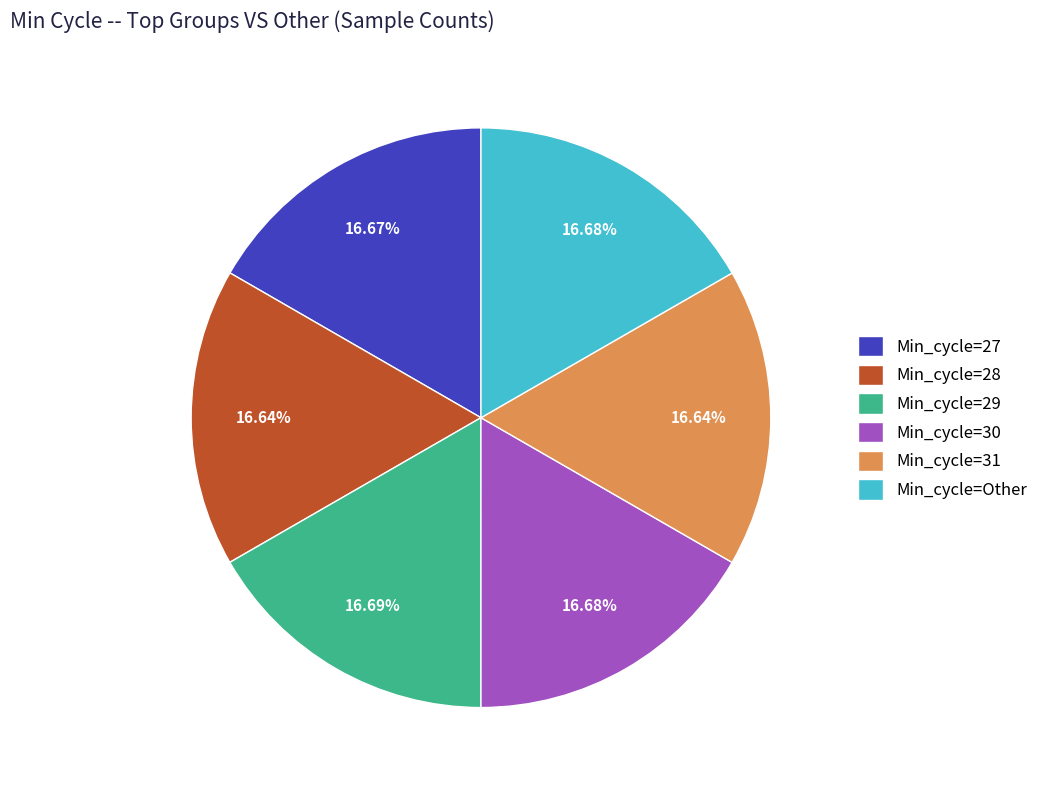

Does Min_cycle=29 represent more than half of the total?

No